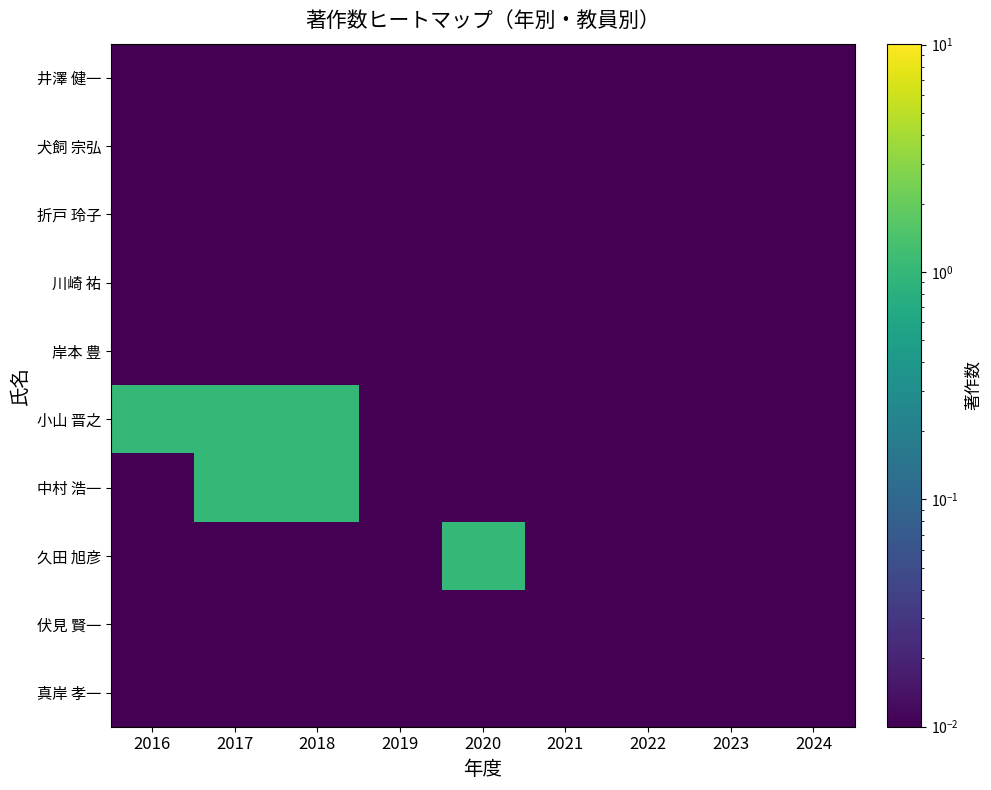

How many distinct data groups are displayed?

10